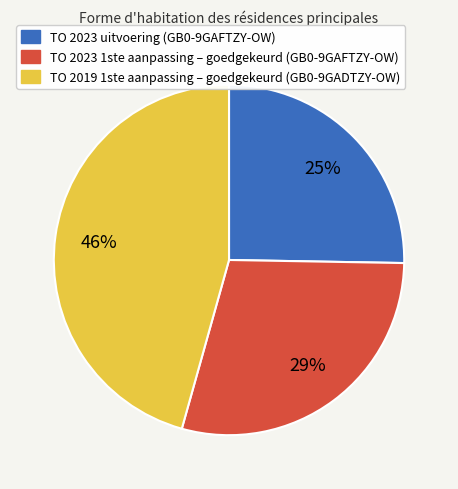

To the nearest percent, what is the average slice percentage?

33%